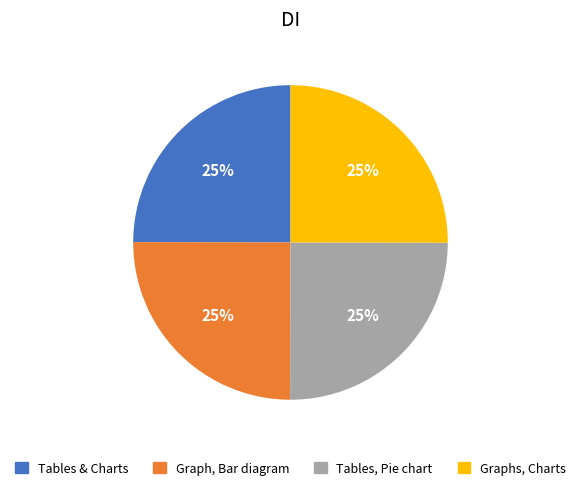

Does any single category account for the majority?

No